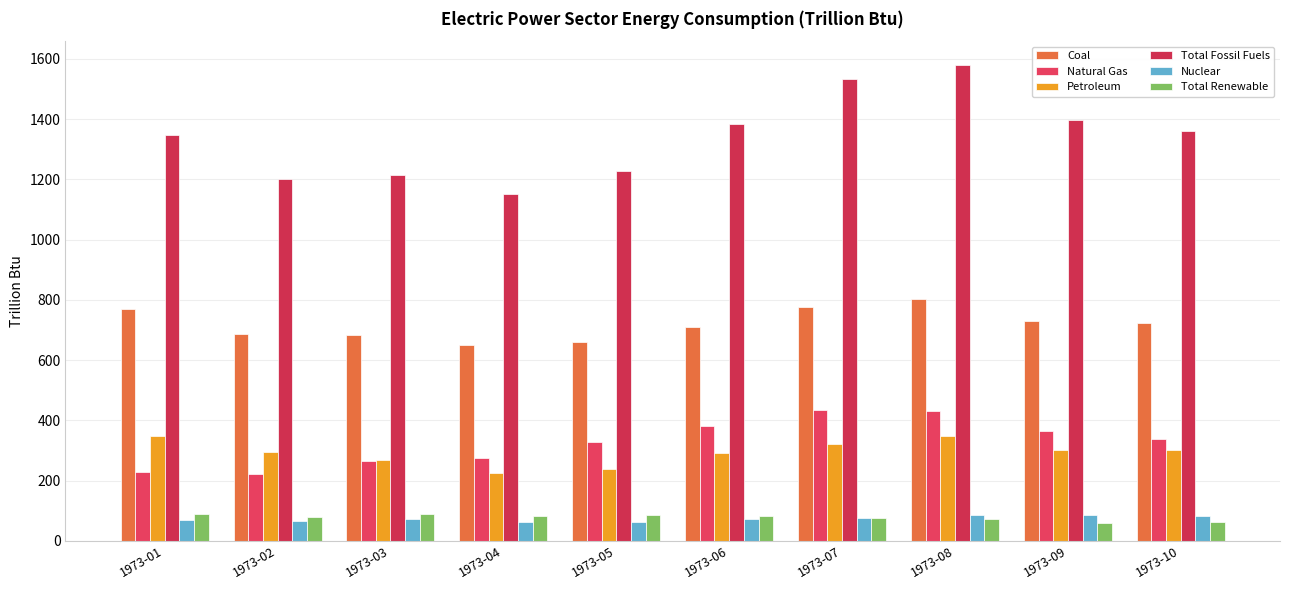

Reading left to right, what are all the values shown in this chart?

Coal: 1973-01=768.7	1973-02=687.3	1973-03=683.5	1973-04=648.9	1973-05=659.1	1973-06=709.7	1973-07=774.6	1973-08=801.9	1973-09=729.5	1973-10=721.7
Natural Gas: 1973-01=229.5	1973-02=220.7	1973-03=263.8	1973-04=275.7	1973-05=326.9	1973-06=382.0	1973-07=434.8	1973-08=430.7	1973-09=363.7	1973-10=337.3
Petroleum: 1973-01=349.4	1973-02=294.1	1973-03=267.9	1973-04=225.5	1973-05=240.0	1973-06=291.4	1973-07=321.9	1973-08=346.8	1973-09=302.6	1973-10=302.3
Total Fossil Fuels: 1973-01=1347.6	1973-02=1202.2	1973-03=1215.2	1973-04=1150.1	1973-05=1226.0	1973-06=1383.0	1973-07=1531.3	1973-08=1579.3	1973-09=1395.8	1973-10=1361.4
Nuclear: 1973-01=68.1	1973-02=64.6	1973-03=72.5	1973-04=64.1	1973-05=62.1	1973-06=74.0	1973-07=75.9	1973-08=84.9	1973-09=85.7	1973-10=82.0
Total Renewable: 1973-01=89.2	1973-02=79.3	1973-03=88.0	1973-04=82.9	1973-05=85.4	1973-06=81.8	1973-07=77.3	1973-08=73.0	1973-09=59.1	1973-10=63.1